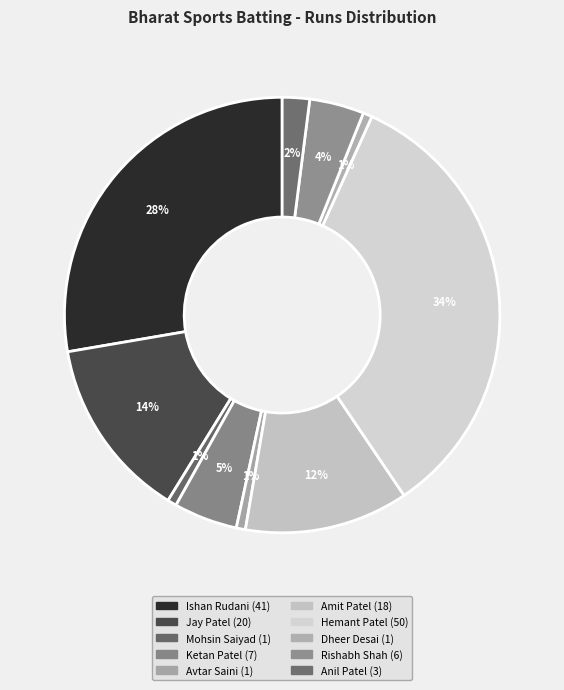

Which category has the biggest portion of the pie?

Hemant Patel